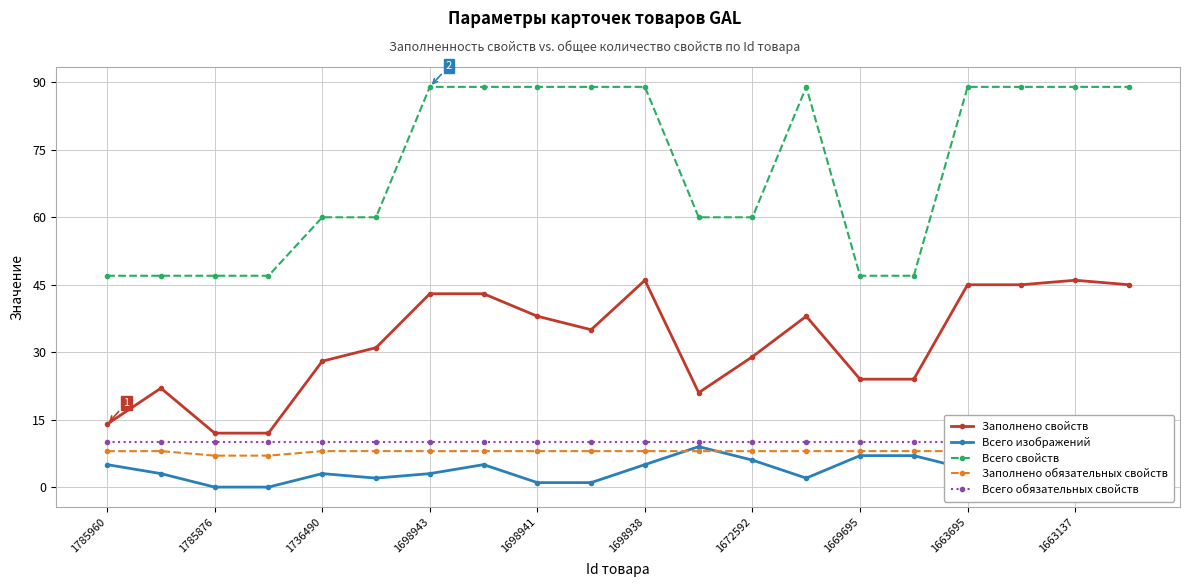

What is the difference between the second highest and minimum values in the Заполнено свойств series?

34